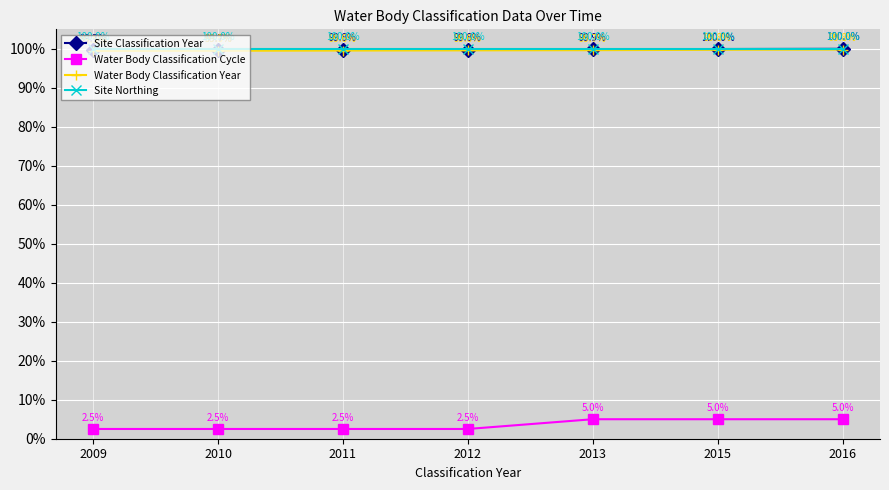

True or false: Site Classification Year and Water Body Classification Cycle intersect in this chart.

False